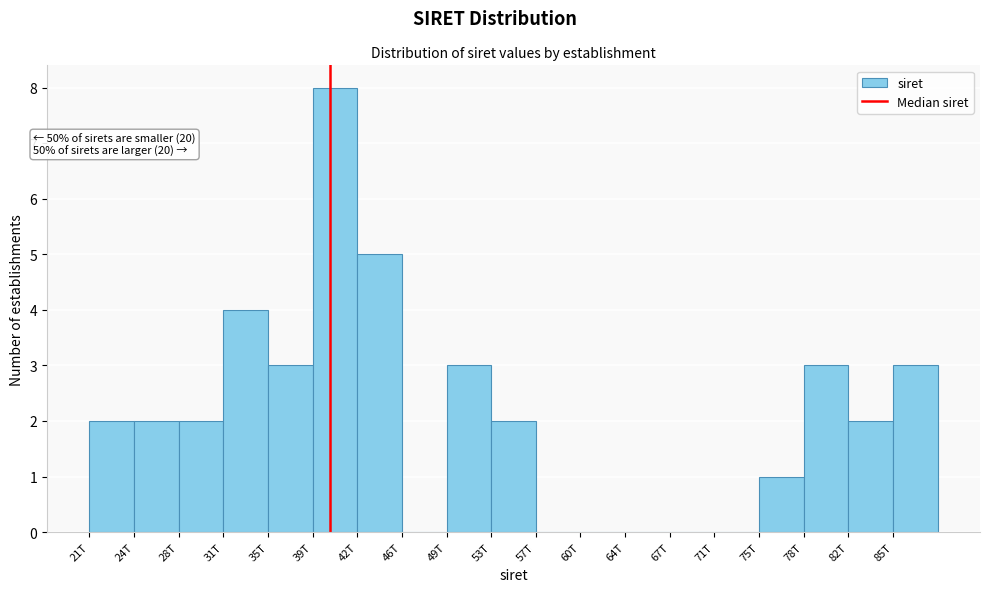

Reading right to left, list all the values displayed in this chart.

85T=3	82T=2	78T=3	75T=1	71T=0	67T=0	64T=0	60T=0	57T=0	53T=2	49T=3	46T=0	42T=5	39T=8	35T=3	31T=4	28T=2	24T=2	21T=2